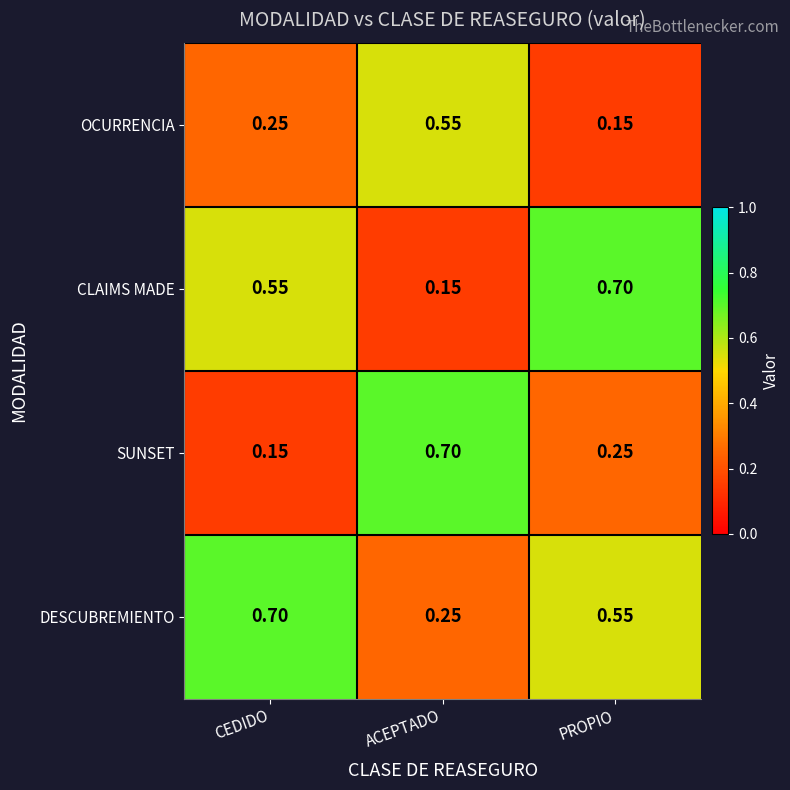

Which category has the highest value in the DESCUBREMIENTO series?

CEDIDO